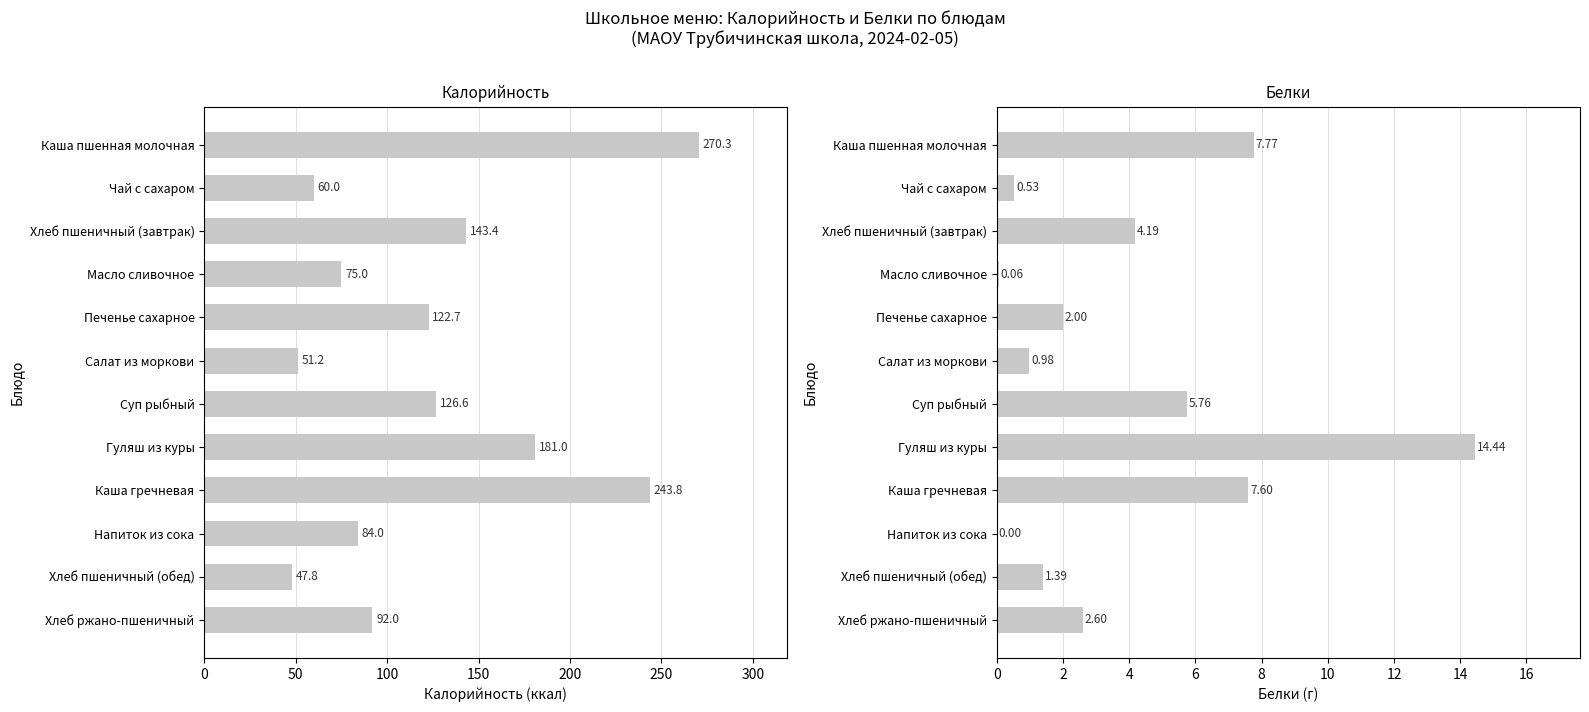

What is the average value of the Калорийность series?

124.8